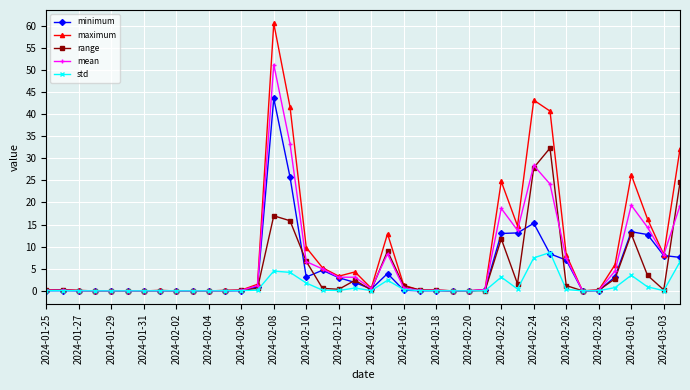

What is the difference between the maximum and minimum values in the minimum series?

43.5